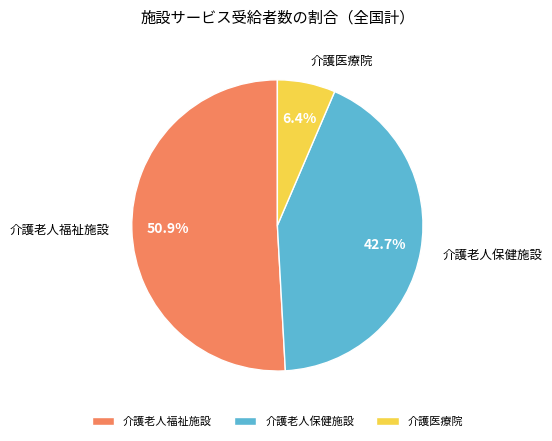

Which category has the smallest portion of the pie?

介護医療院